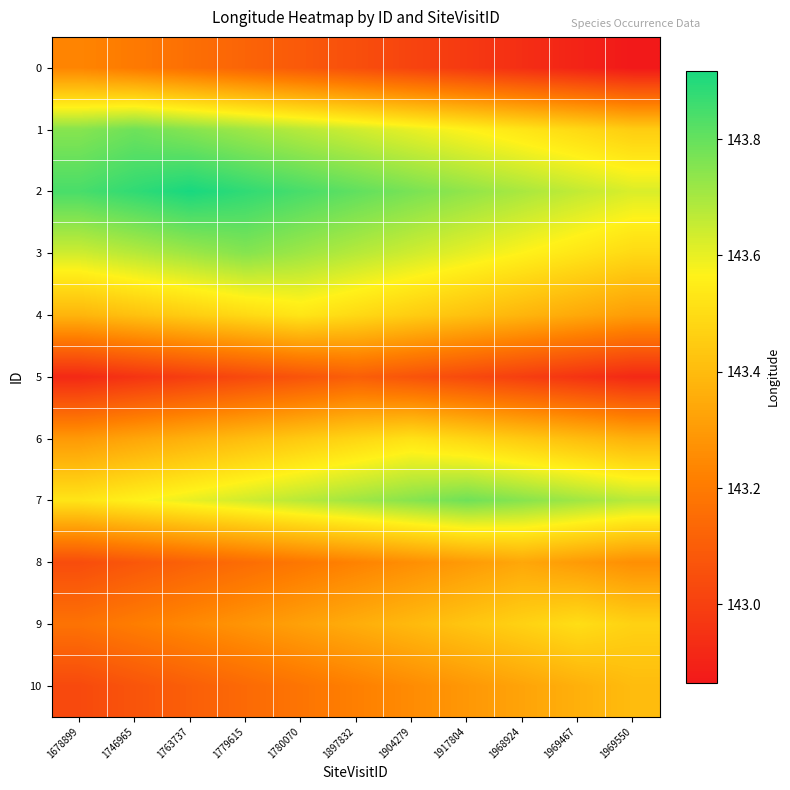

Reading left to right, transcribe all the data shown in this chart.

0: 1678899=143.2	1746965=143.2	1763737=143.2	1779615=143.1	1780070=143.1	1897832=143.0	1904279=143.0	1917804=143.0	1968924=142.9	1969467=142.9	1969550=142.9
1: 1678899=143.7	1746965=143.8	1763737=143.7	1779615=143.7	1780070=143.7	1897832=143.6	1904279=143.6	1917804=143.6	1968924=143.5	1969467=143.5	1969550=143.5
2: 1678899=143.8	1746965=143.9	1763737=143.9	1779615=143.9	1780070=143.8	1897832=143.8	1904279=143.8	1917804=143.7	1968924=143.7	1969467=143.7	1969550=143.6
3: 1678899=143.6	1746965=143.7	1763737=143.7	1779615=143.8	1780070=143.7	1897832=143.7	1904279=143.6	1917804=143.6	1968924=143.6	1969467=143.5	1969550=143.5
4: 1678899=143.4	1746965=143.4	1763737=143.5	1779615=143.5	1780070=143.5	1897832=143.5	1904279=143.5	1917804=143.4	1968924=143.4	1969467=143.3	1969550=143.3
5: 1678899=142.9	1746965=143.0	1763737=143.0	1779615=143.0	1780070=143.1	1897832=143.1	1904279=143.1	1917804=143.0	1968924=143.0	1969467=143.0	1969550=142.9
6: 1678899=143.3	1746965=143.3	1763737=143.4	1779615=143.4	1780070=143.4	1897832=143.5	1904279=143.5	1917804=143.5	1968924=143.4	1969467=143.4	1969550=143.4
7: 1678899=143.5	1746965=143.6	1763737=143.6	1779615=143.6	1780070=143.7	1897832=143.7	1904279=143.7	1917804=143.8	1968924=143.7	1969467=143.7	1969550=143.7
8: 1678899=143.0	1746965=143.1	1763737=143.1	1779615=143.2	1780070=143.2	1897832=143.2	1904279=143.3	1917804=143.3	1968924=143.3	1969467=143.3	1969550=143.3
9: 1678899=143.2	1746965=143.2	1763737=143.2	1779615=143.3	1780070=143.3	1897832=143.4	1904279=143.4	1917804=143.4	1968924=143.5	1969467=143.5	1969550=143.5
10: 1678899=143.0	1746965=143.1	1763737=143.1	1779615=143.1	1780070=143.2	1897832=143.2	1904279=143.3	1917804=143.3	1968924=143.3	1969467=143.4	1969550=143.4